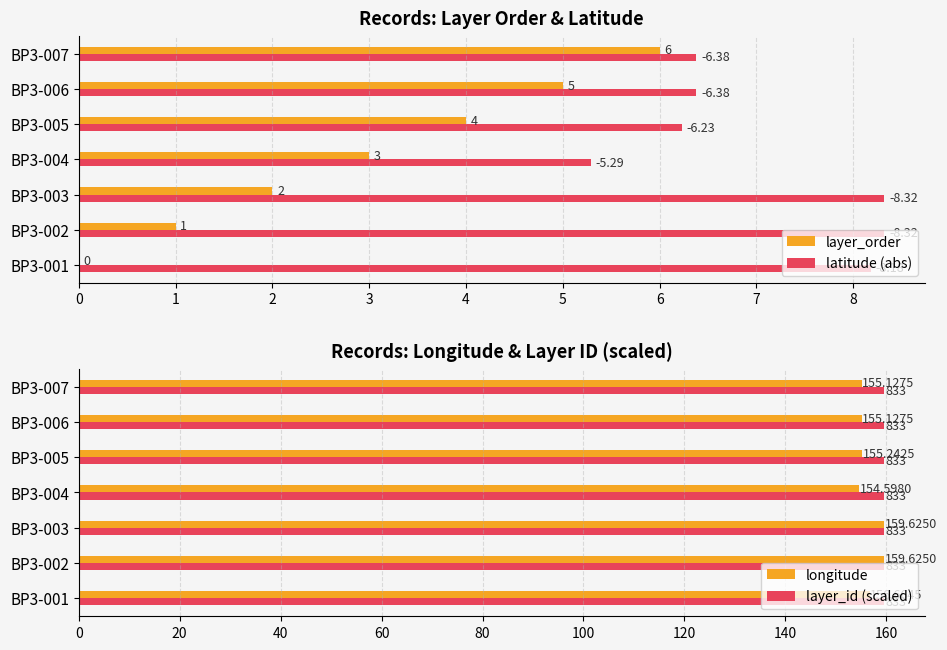

Is the value of layer_order at BP3-007 greater than the value of latitude (abs) at BP3-006?

No